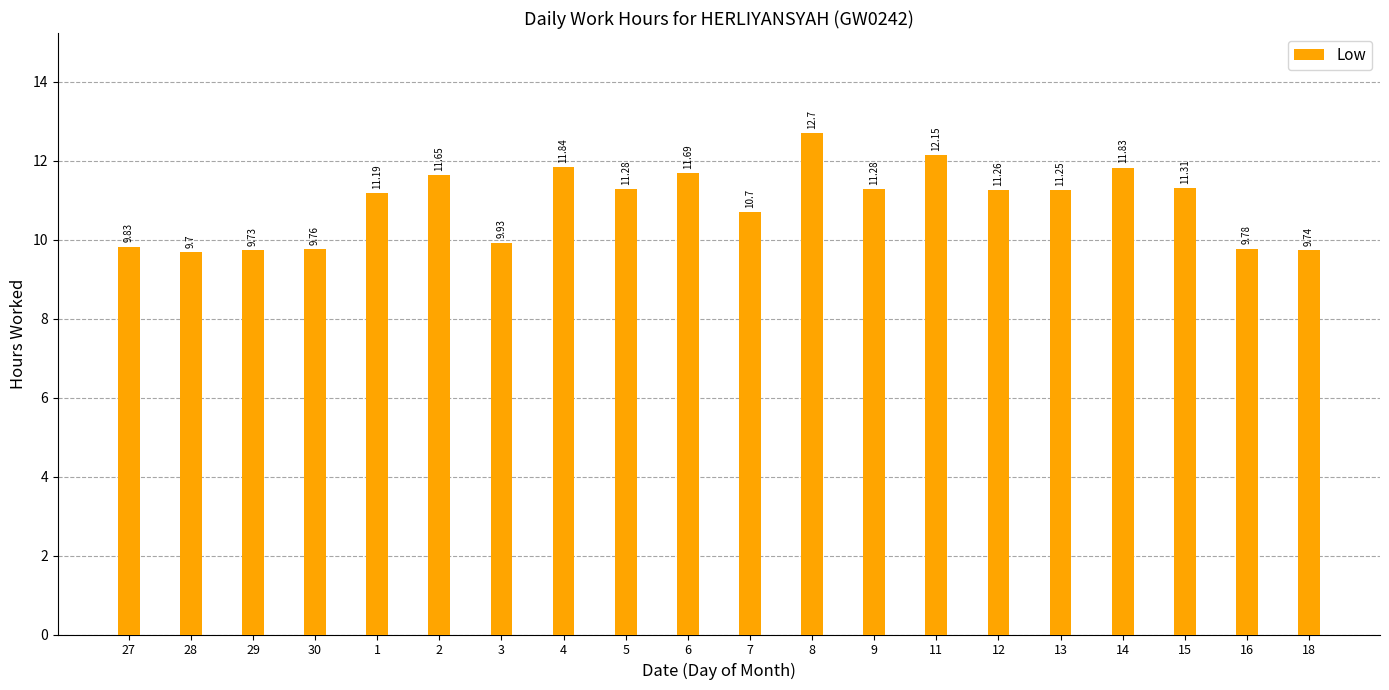

The chart shows a value of 14.6 at 28. True or false?

False